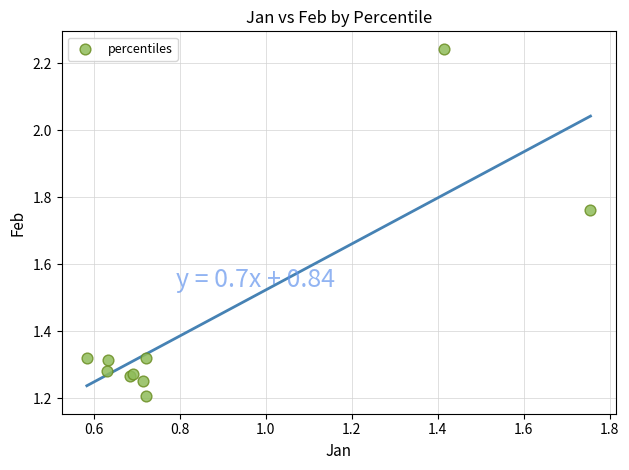

What Y value in the scatter plot is closest to 1?

1.2